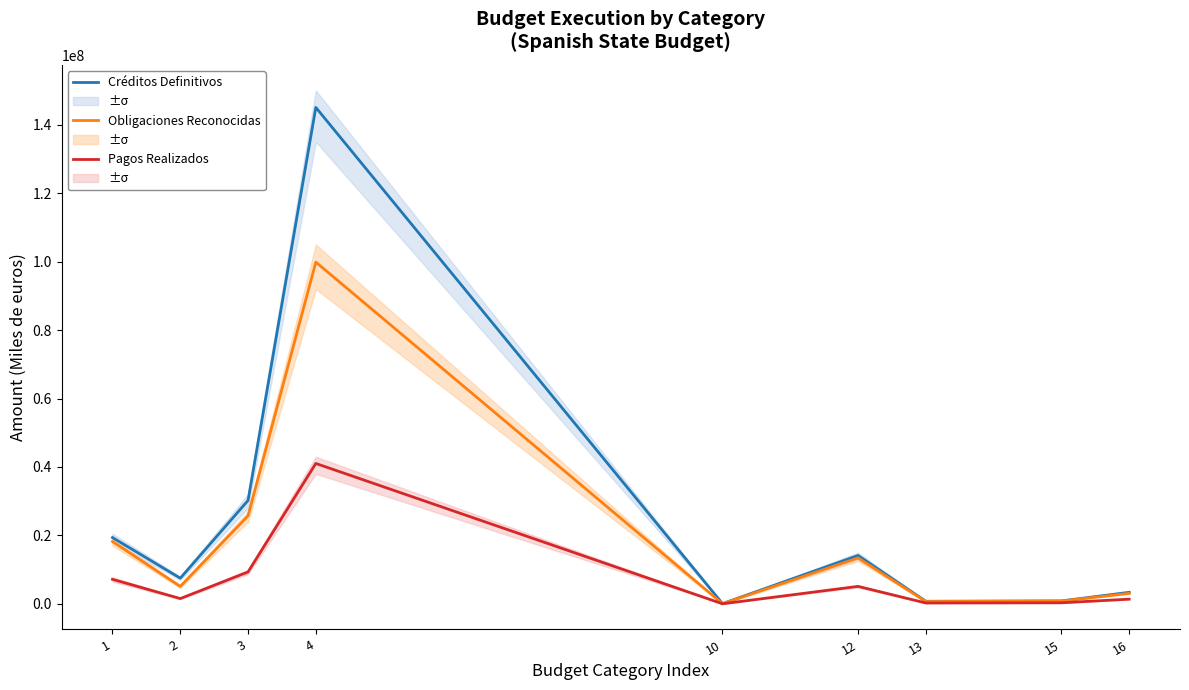

Which series has the largest range (max minus min)?

Créditos Definitivos